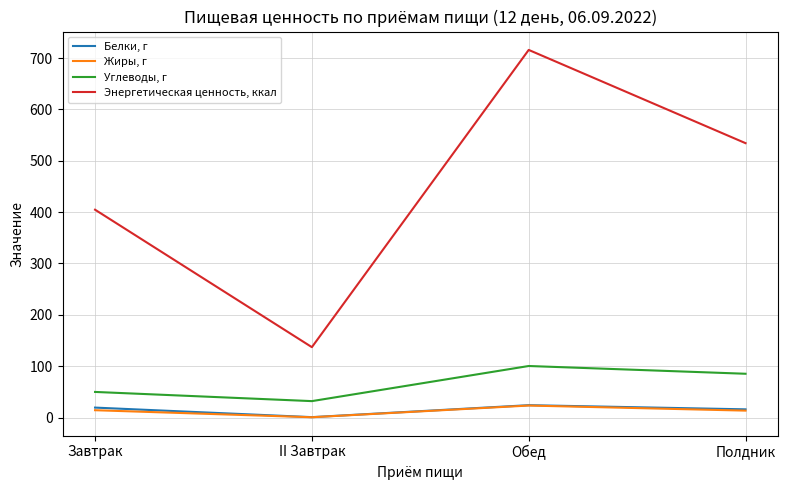

True or false: Жиры, г and Углеводы, г intersect in this chart.

False